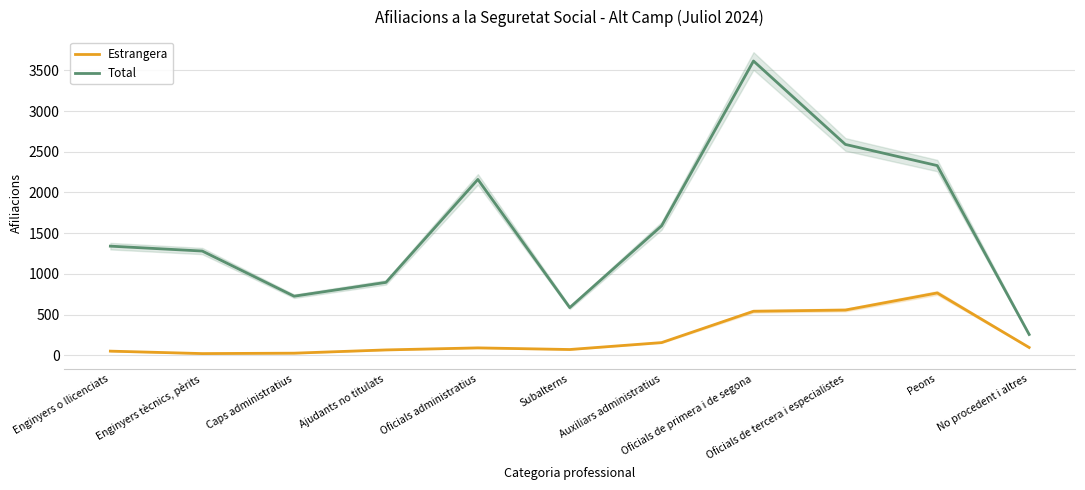

What is the difference between the maximum and second lowest values in the Estrangera series?

740